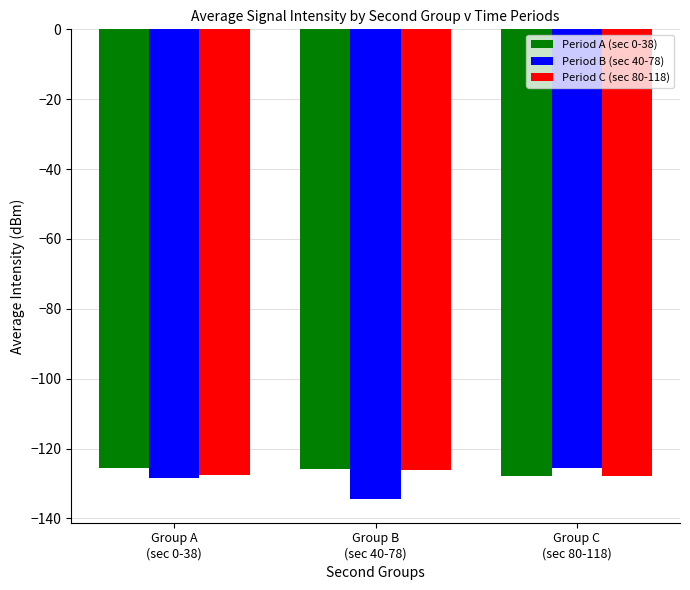

What is the greatest value displayed?

-125.5